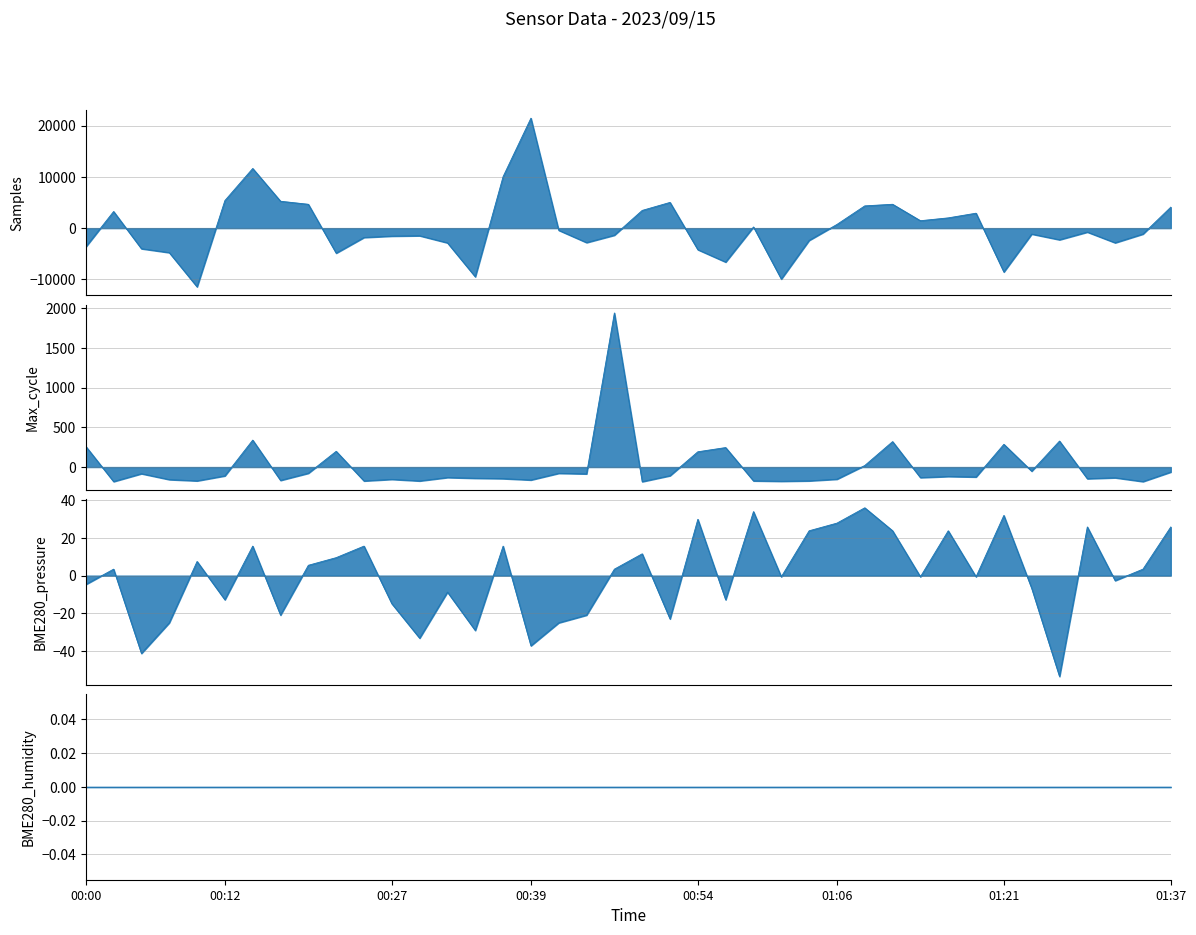

How many categories are shown in the chart?

40